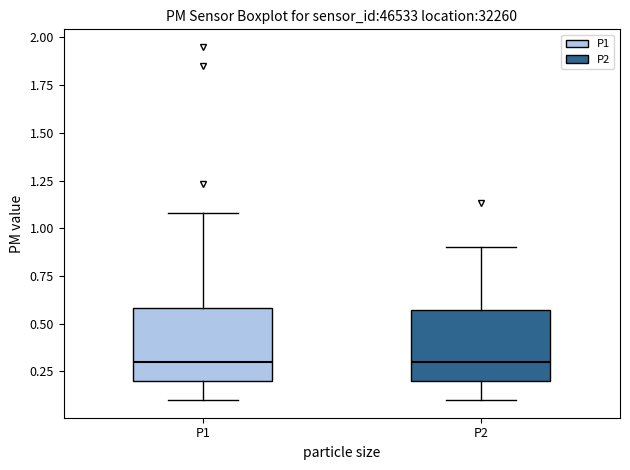

Reading left to right, read every box against the y-axis: the position of its median line, the range the box covers, and the ends of its whiskers. The values are not printed on the chart, so give them approximately, as read against the axis.

P1: median 0.30, box 0.20 to 0.60, whiskers 0.10 to 1.10
P2: median 0.30, box 0.20 to 0.55, whiskers 0.10 to 0.90